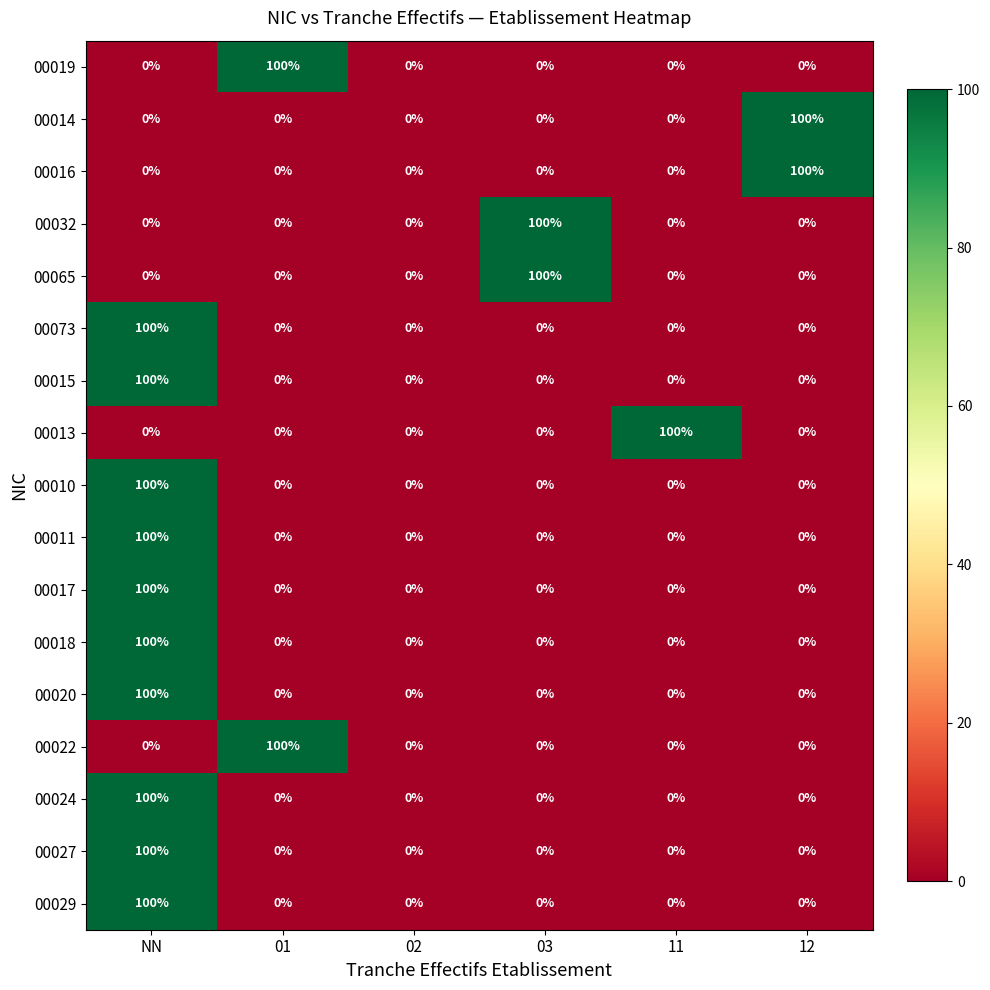

What is the sum of all 00011 values?

100